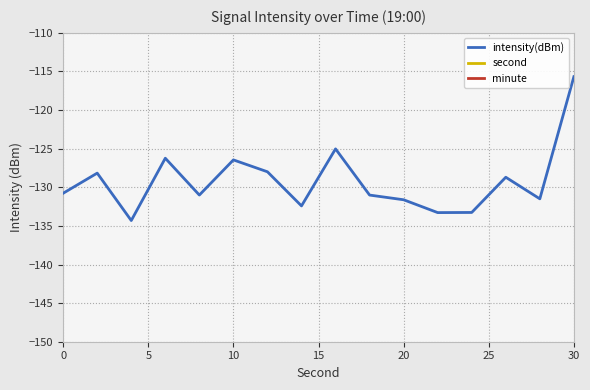

Read the intensity(dBm) value at 10.

-126.5